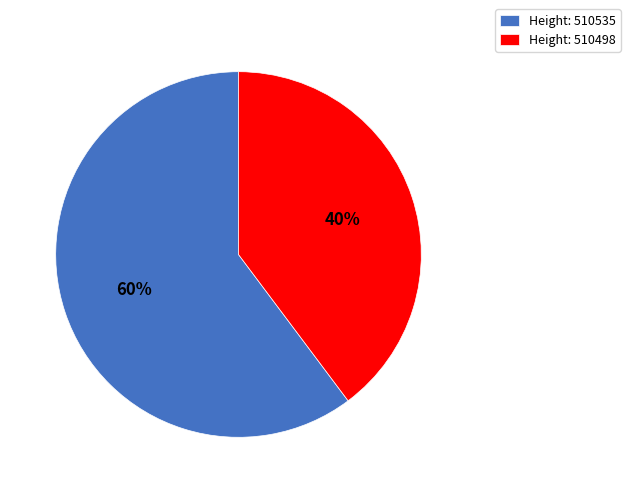

Combined, do Height: 510498 and Height: 510535 account for over 50%?

Yes